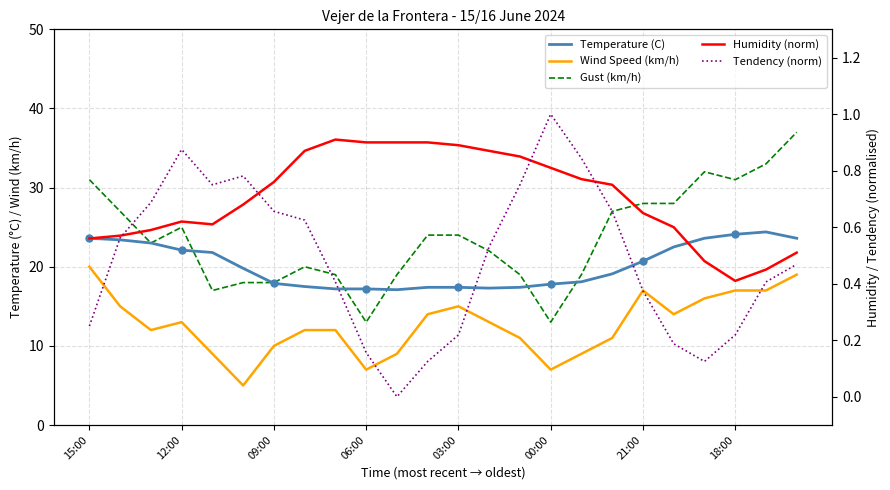

Which series has the largest total across all categories?

Gust (km/h)